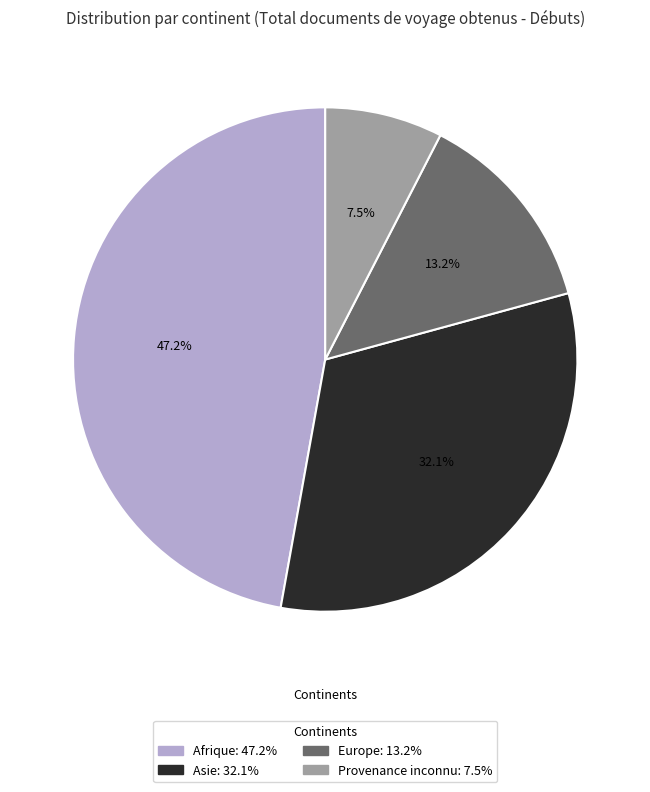

Is there any slice that represents more than half of the pie?

No